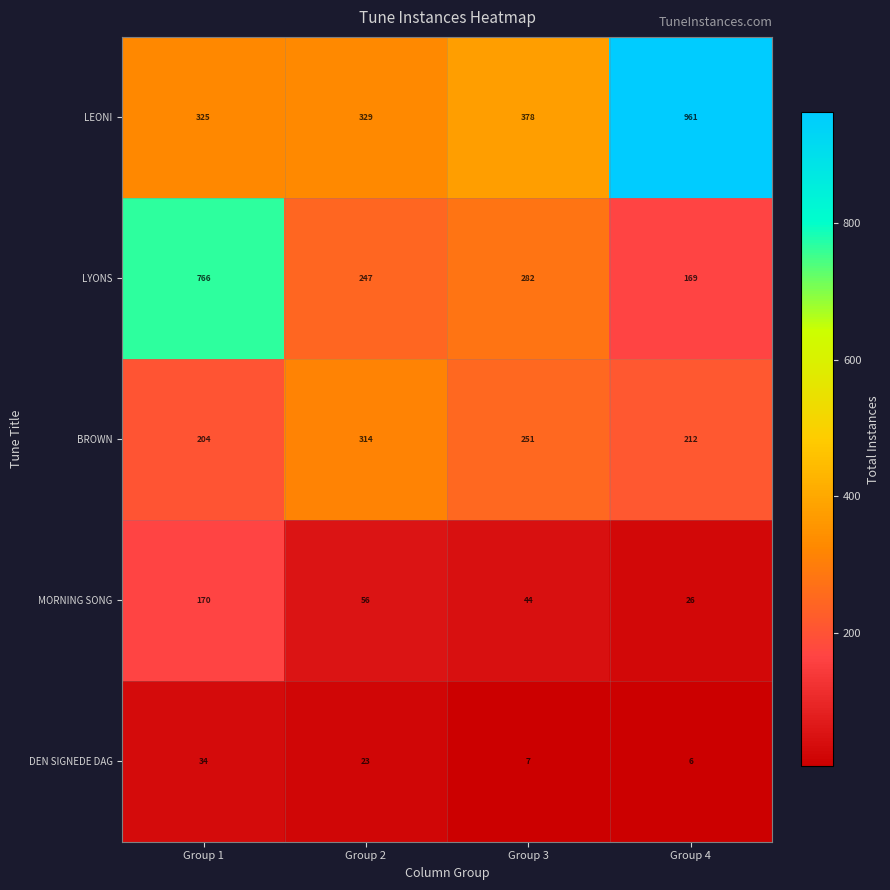

Which series changed the most between Group 2 and Group 4?

LEONI